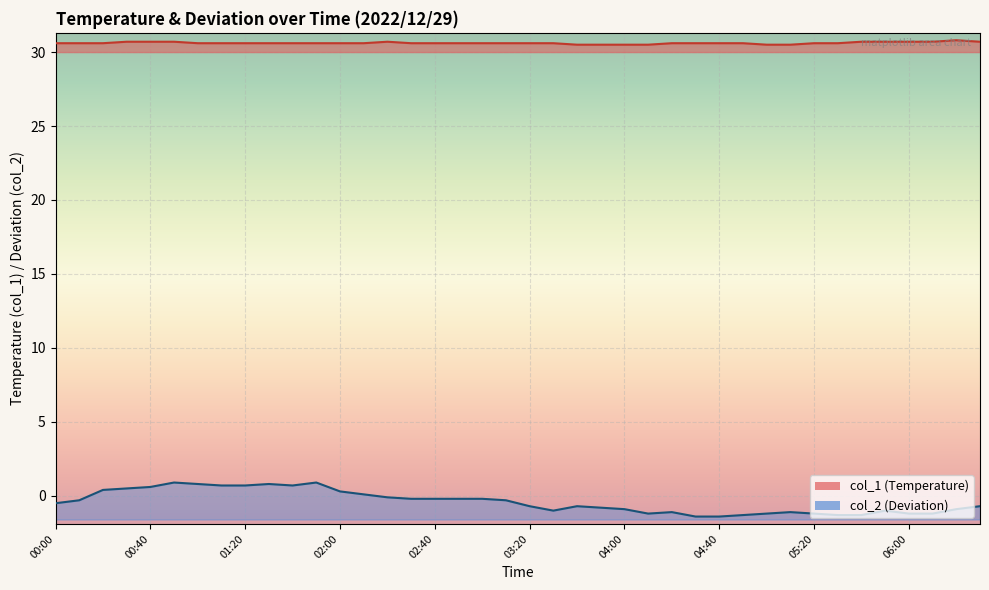

Read the col_1 value at 05:40.

30.7